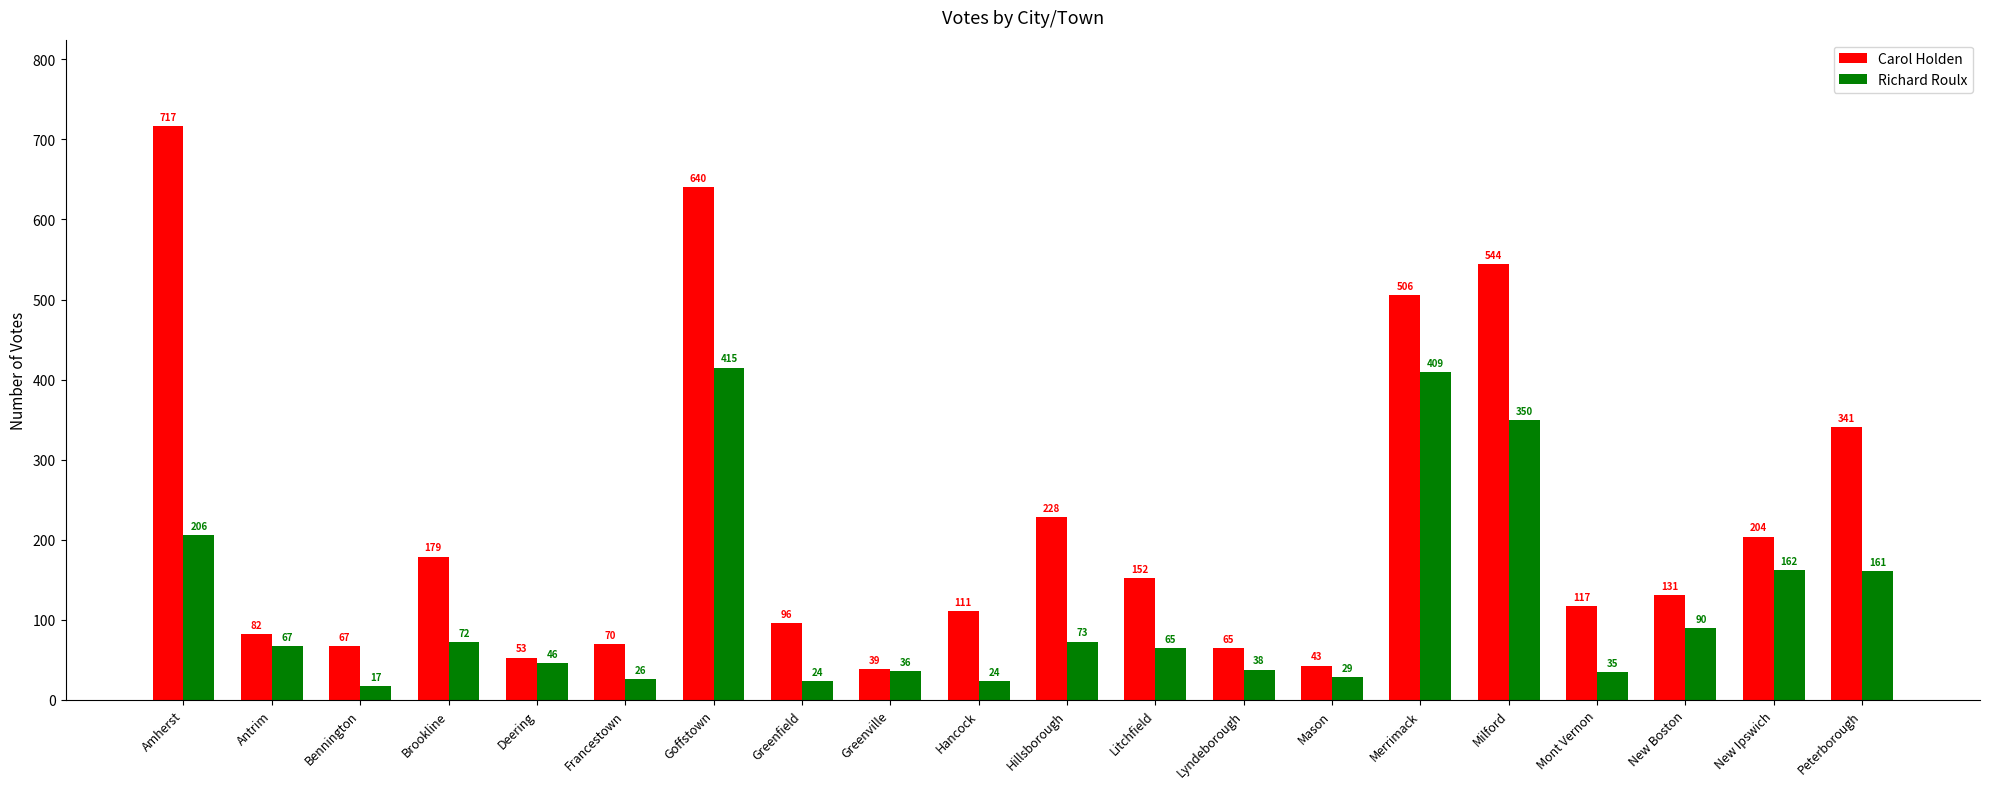

What is the sum of the Carol Holden values at Amherst and Hancock?

828